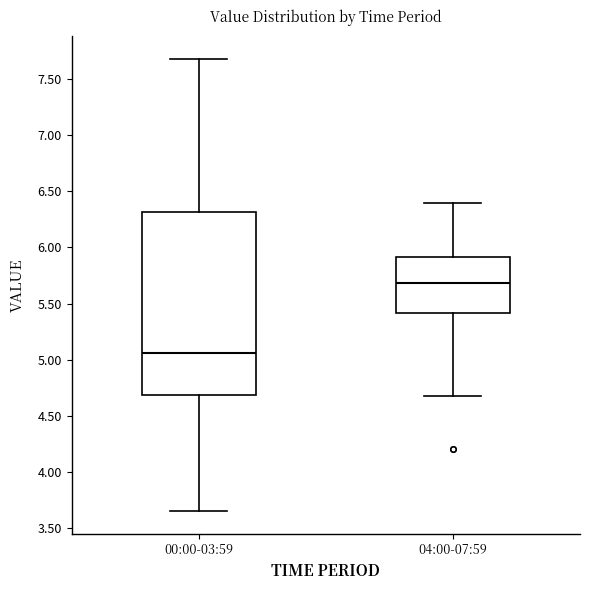

Where is the upper edge of the box for 04:00-07:59 on the y-axis? The values are not printed on the chart, so give them approximately, as read against the axis.

5.90